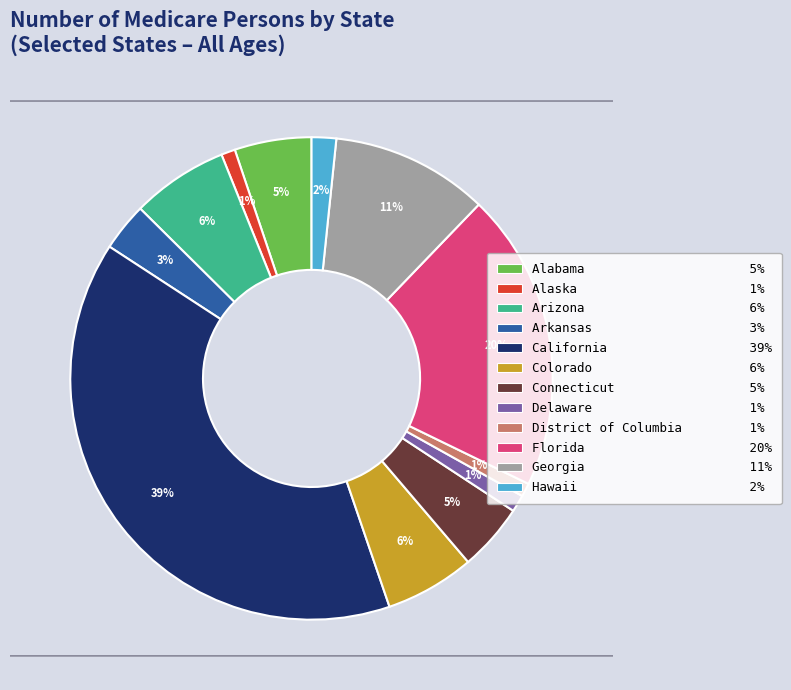

Does Georgia account for over 50% of the chart?

No